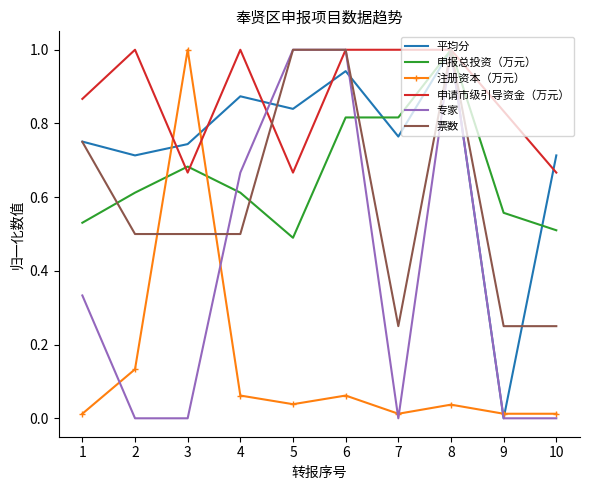

Is it true that 票数 equals 1.0 at 8?

True